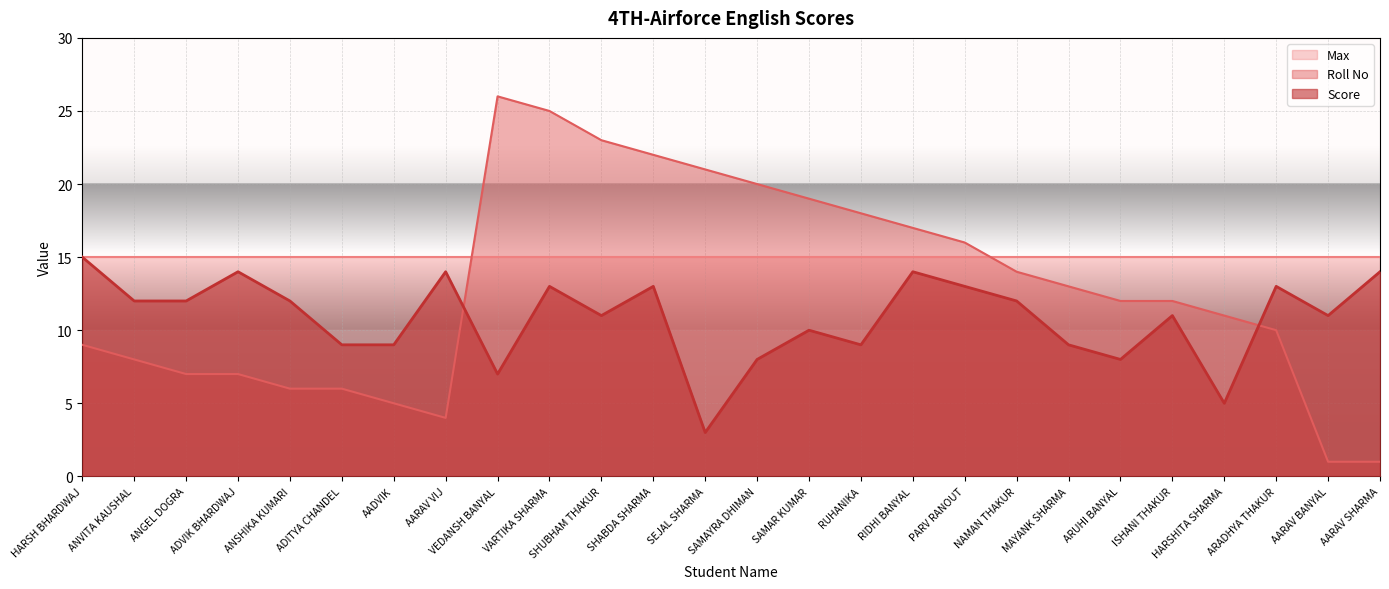

The Roll No series shows 14 at NAMAN THAKUR. True or false?

True